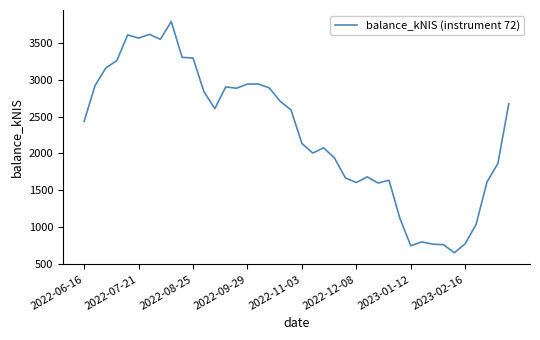

What is the difference between the maximum and minimum values?

3132.0